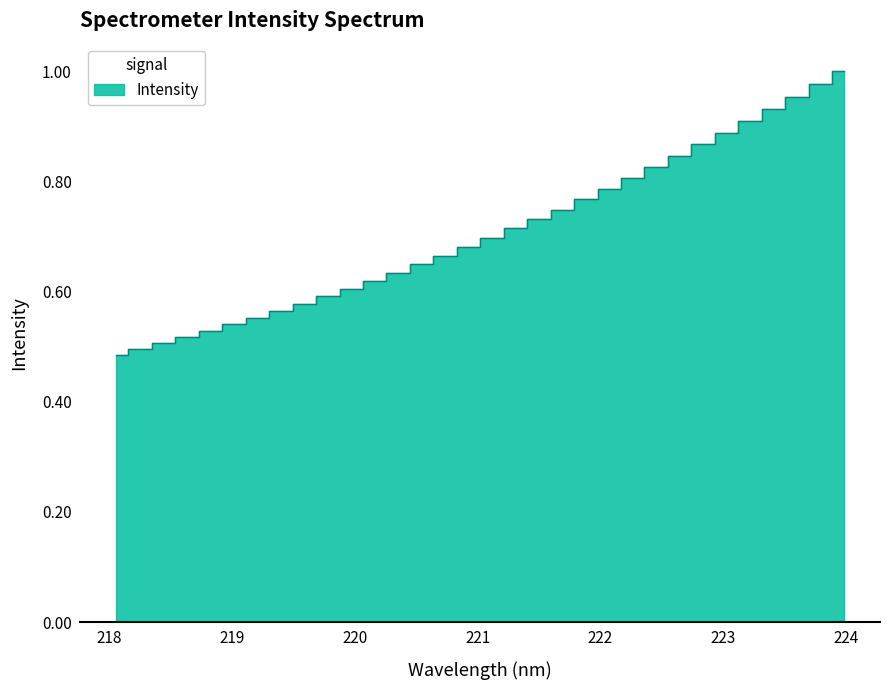

Is it true that the value at 220.7354 is 0.7?

True